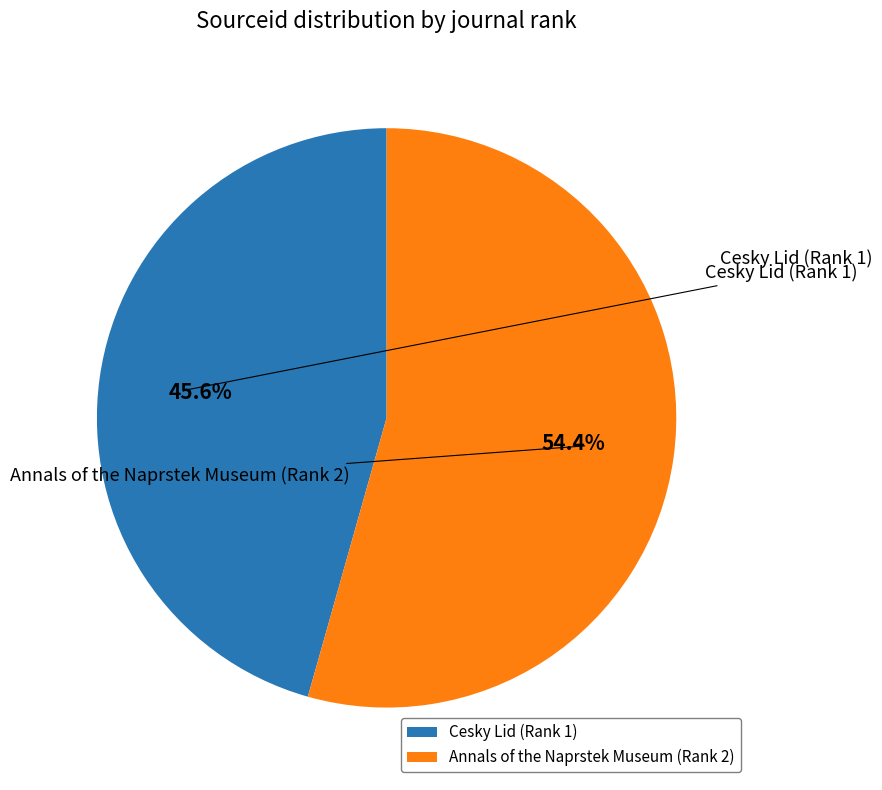

To the nearest percent, what percentage of the pie is Cesky Lid (Rank 1)?

46%